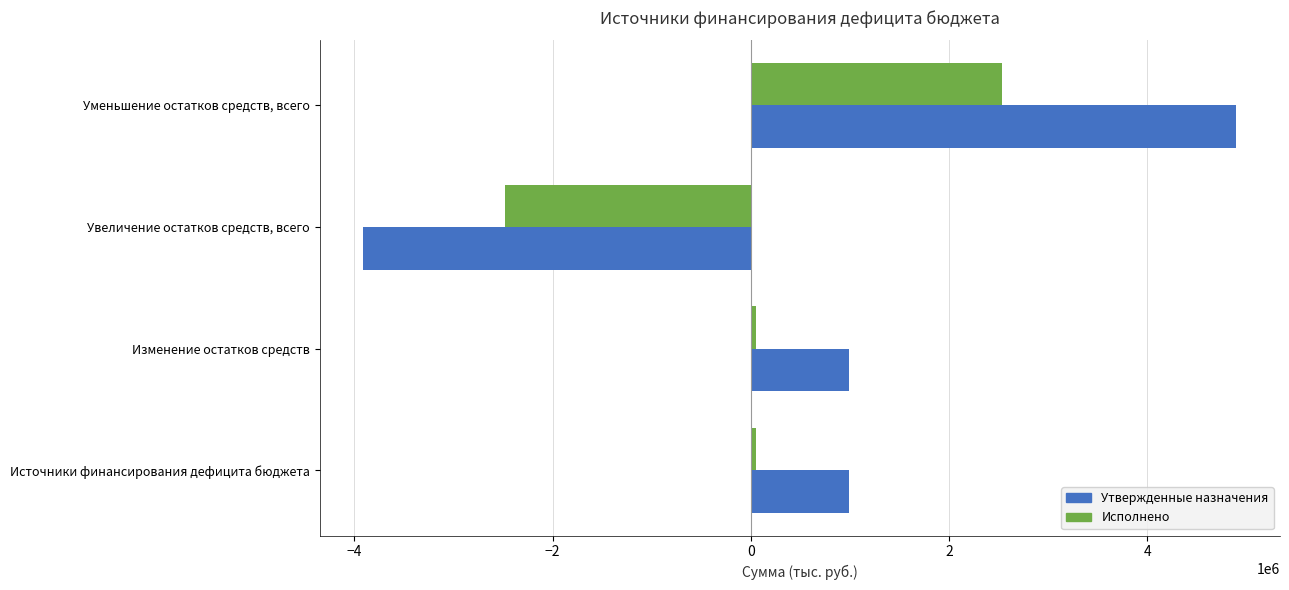

Rank the series at Изменение остатков средств from lowest to highest value.

Исполнено, Утвержденные назначения